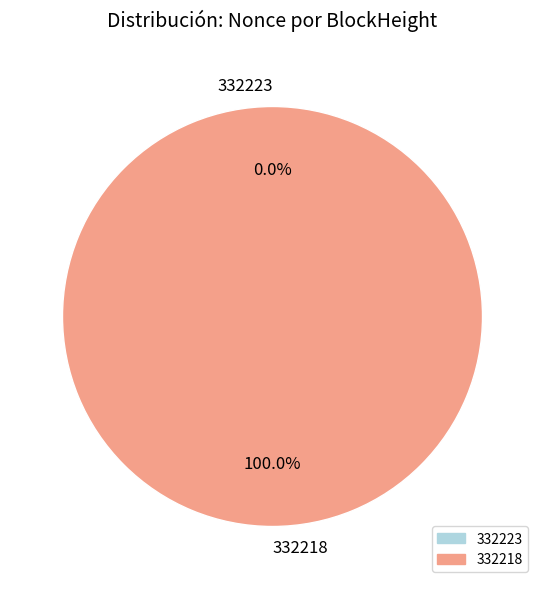

Which slice is the largest?

332218